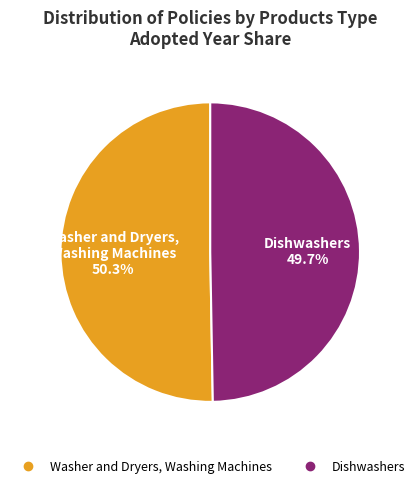

What is the total percentage of Dishwashers and Washer and Dryers, Washing Machines?

100.0%